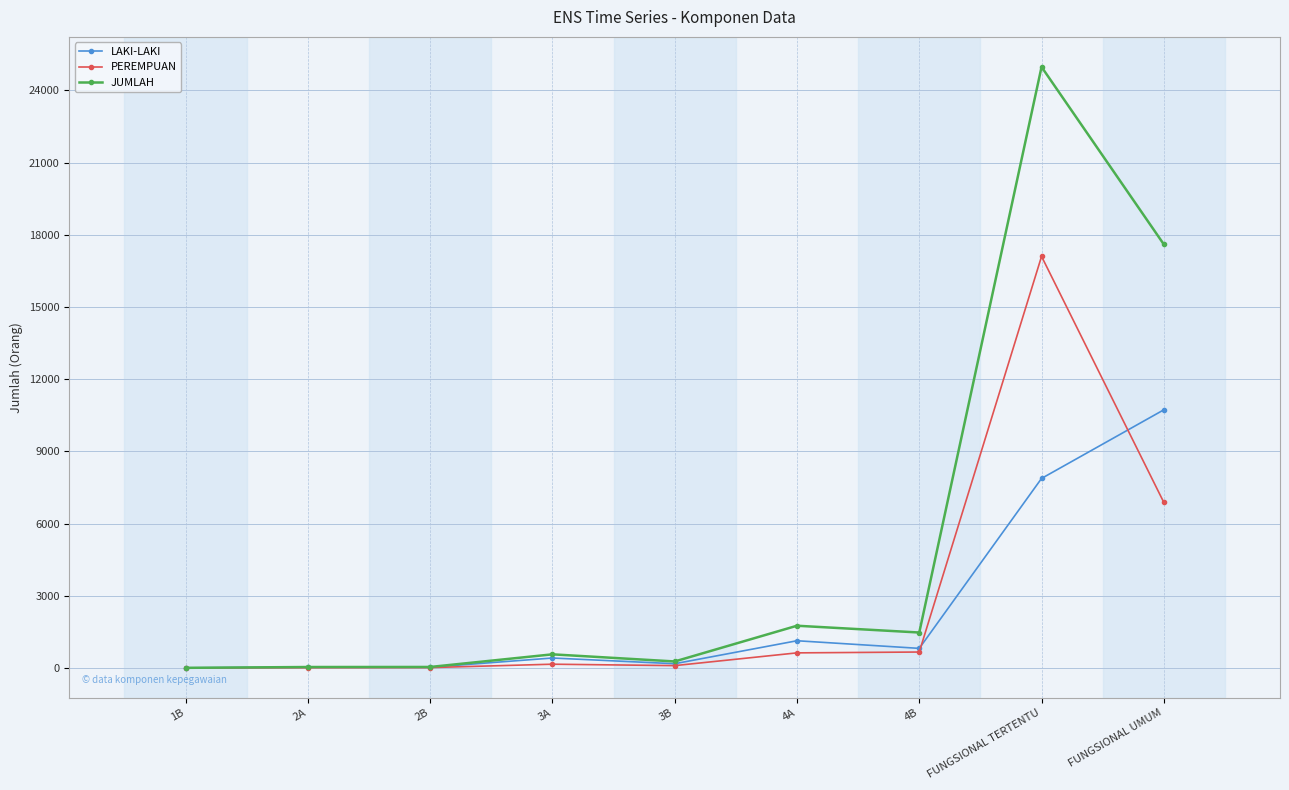

How many lines are shown in the chart?

3